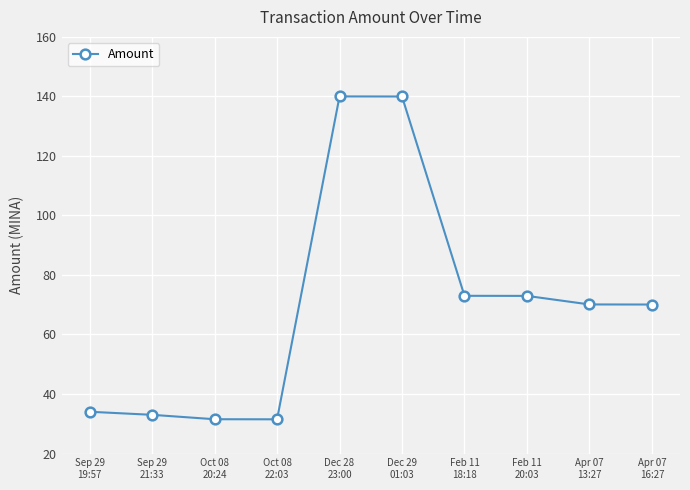

Is it true that the value at Dec 29
01:03 is 245.6?

False